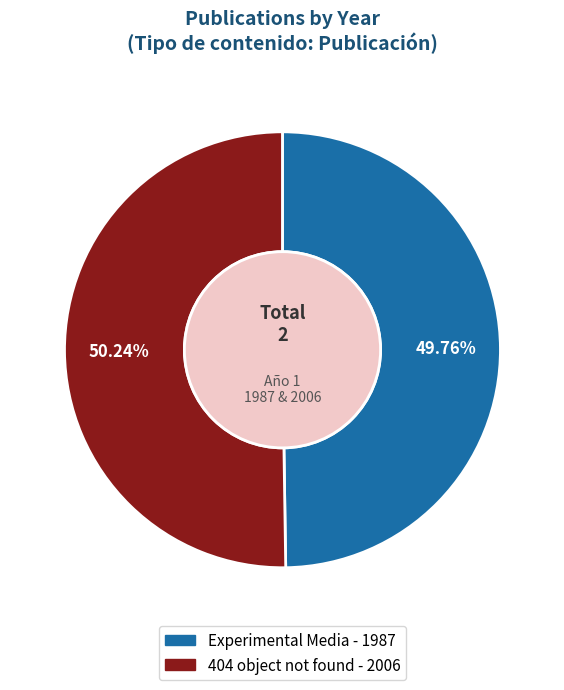

How many slices are in this pie chart?

2